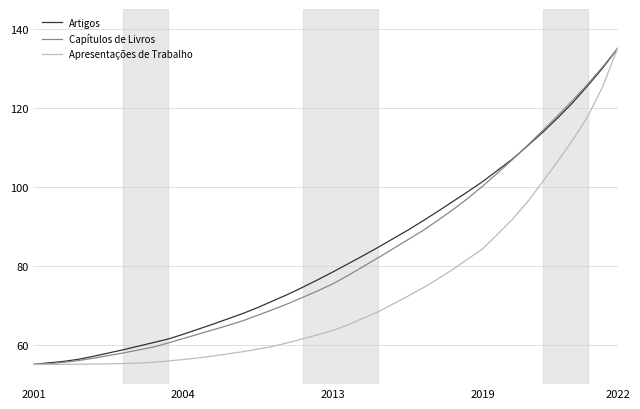

What is the minimum value for Artigos?

55.0